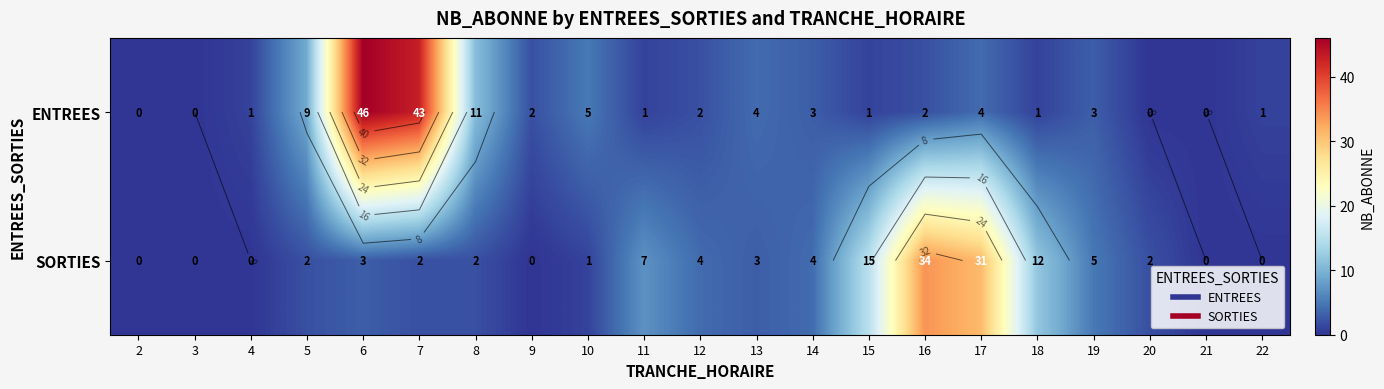

How many values in the SORTIES series exceed 2?

10